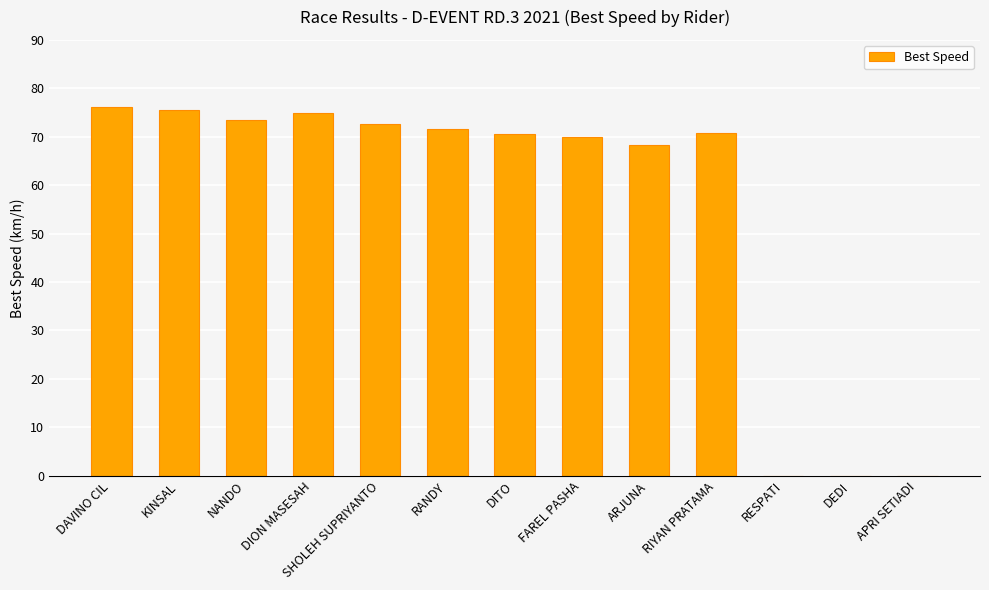

What is the maximum value shown in the chart?

76.2